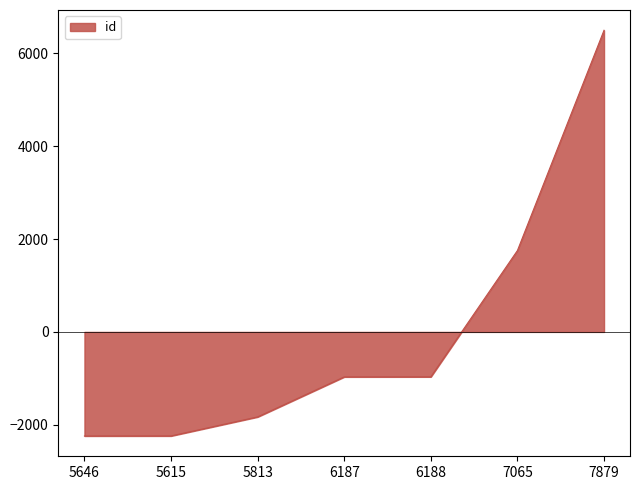

What is the approximate value at 7065?

1753.1